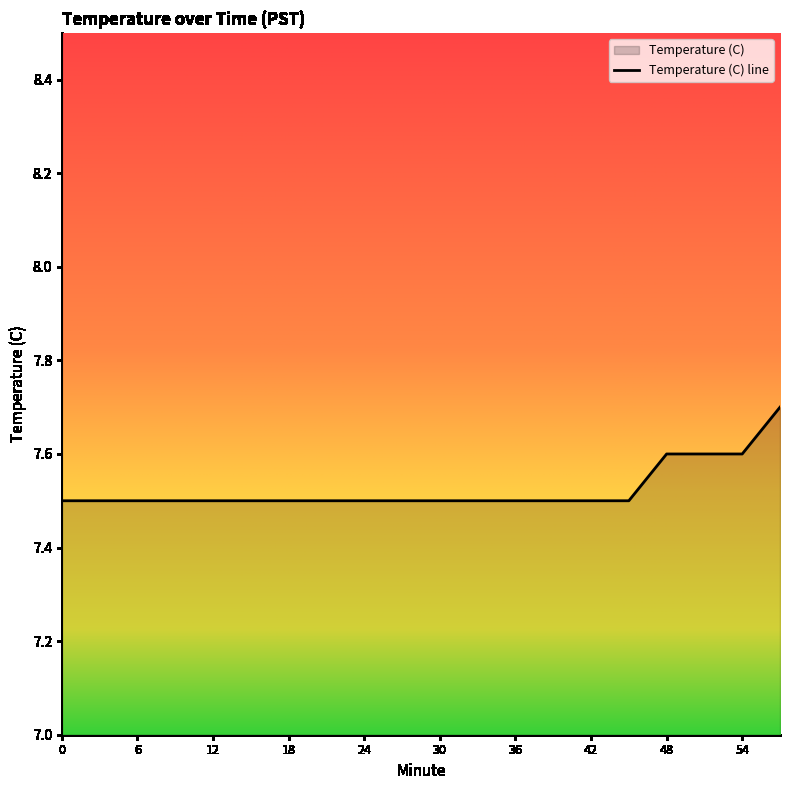

What is the sum of the values at 57 and 51?

15.3